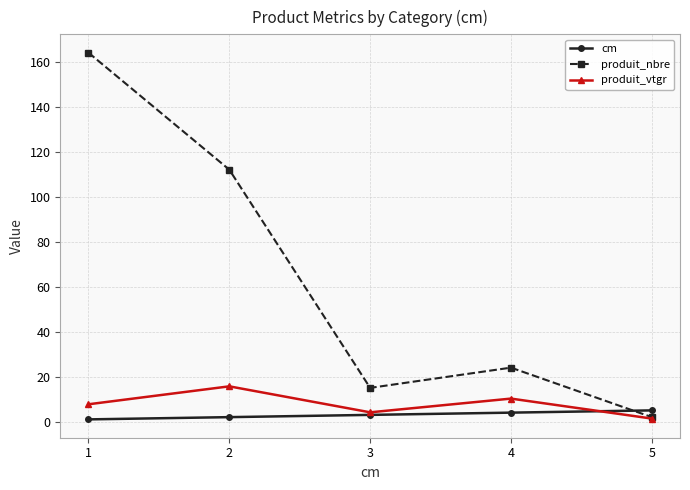

What is the approximate value of produit_vtgr at 5?

1.4